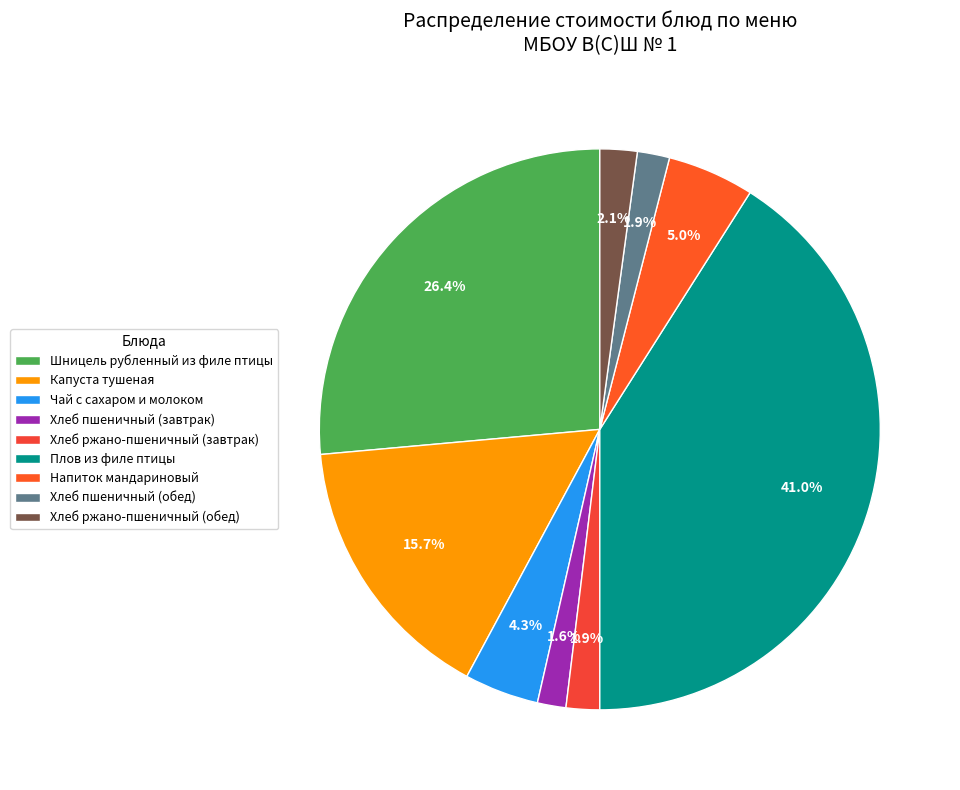

What percentage is NOT represented by Шницель рубленный из филе птицы?

73.6%